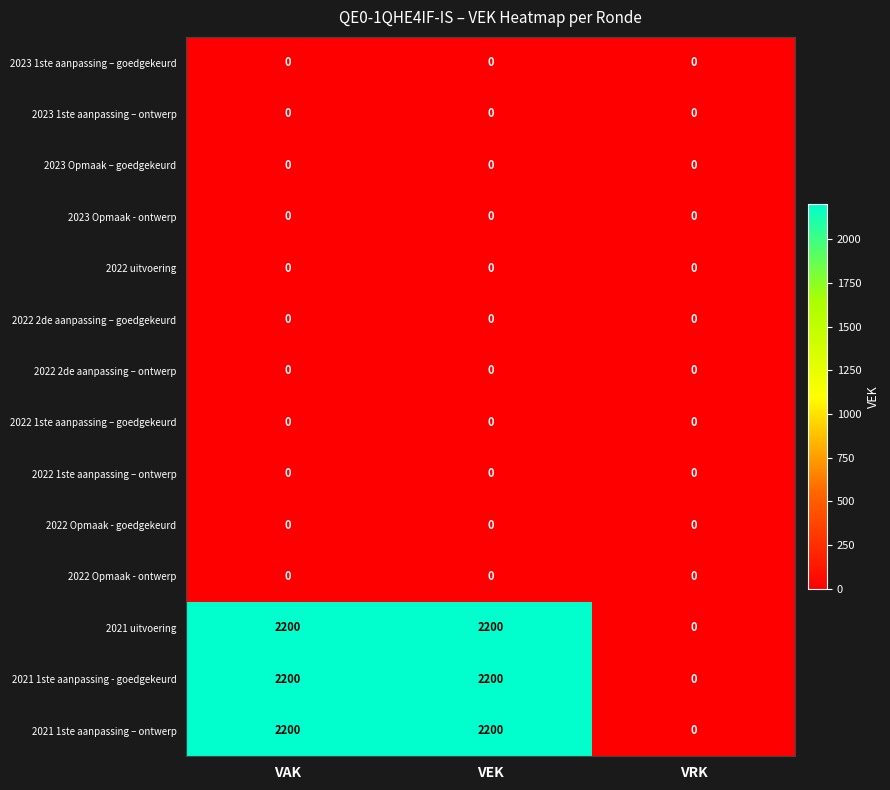

What is the difference between the highest and lowest values at VEK?

2200